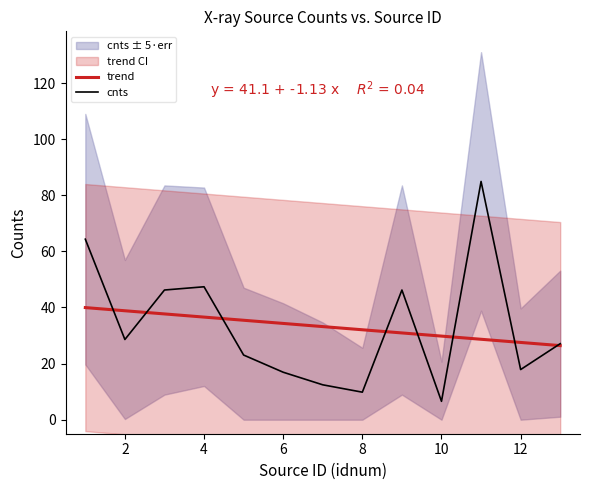

The value of trend at 10 is 29.8. True or false?

True